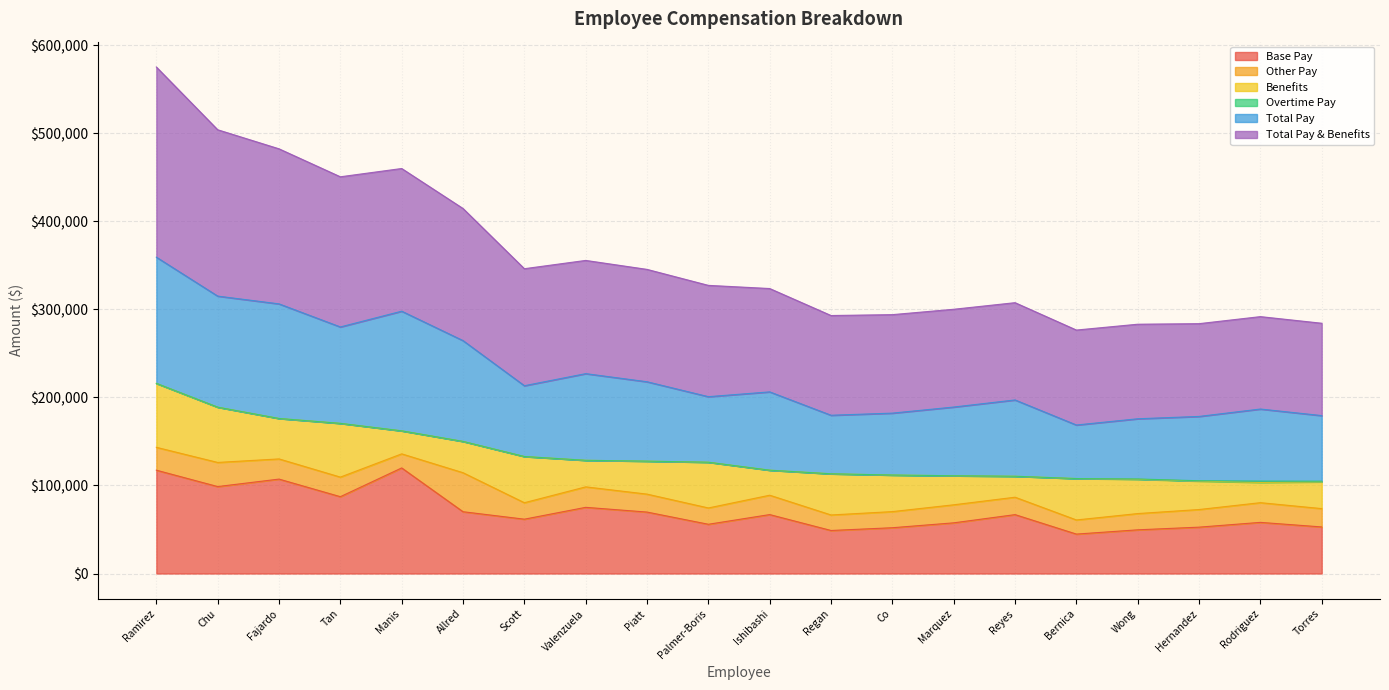

What is the difference between the maximum and minimum values in the Base Pay series?

75171.1